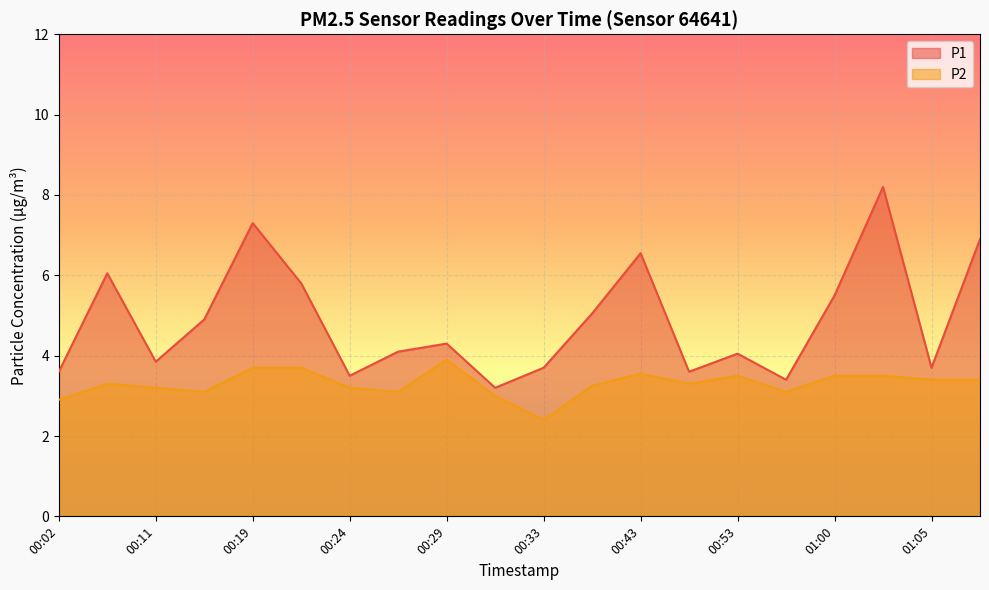

In P2, how many points are higher than both neighbors (excluding endpoints)?

4